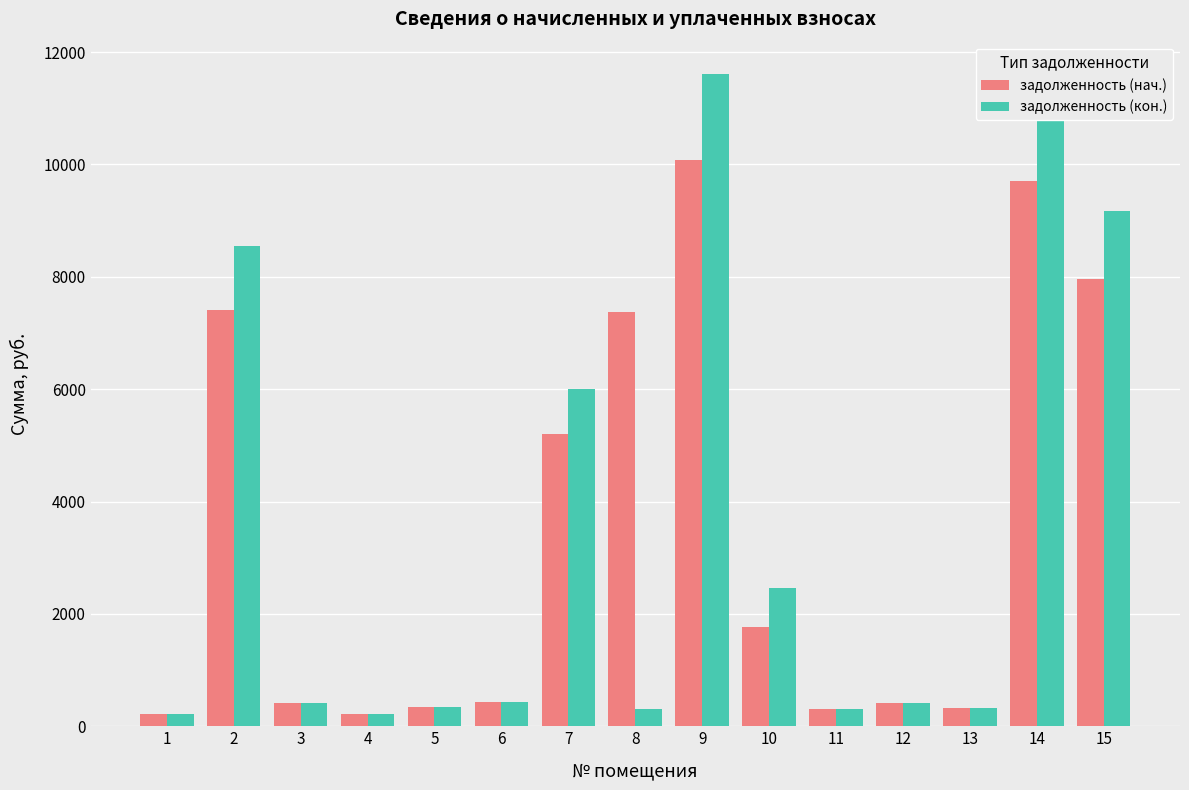

What is the sum of all задолженность (кон.) values?

51964.4